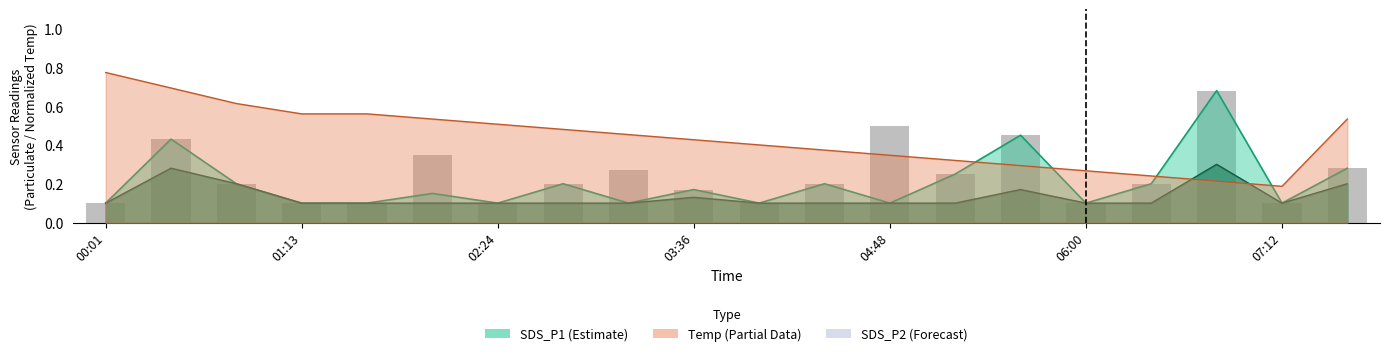

Is it true that the value at 06:00 is 0.2?

False